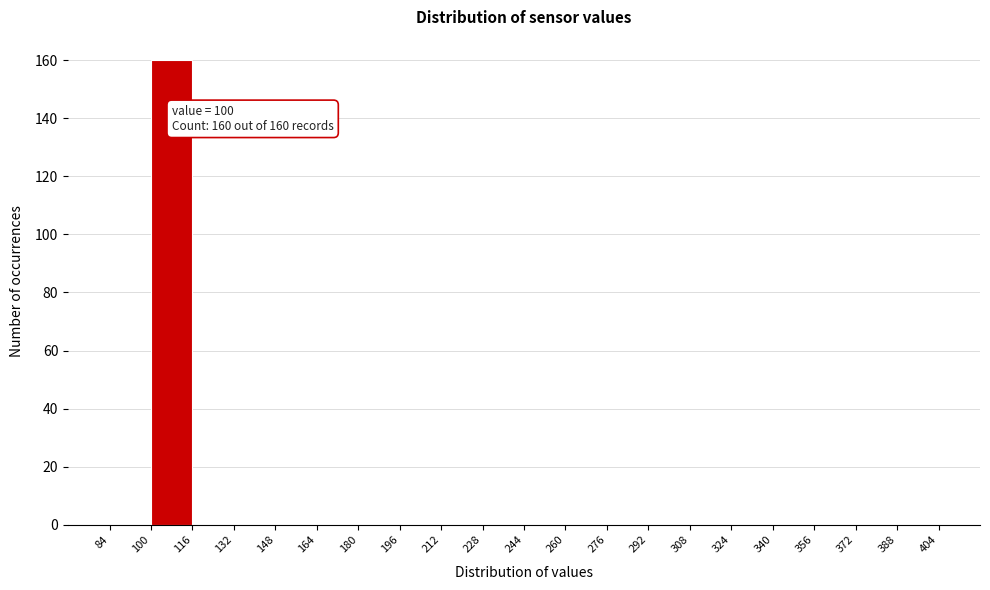

Over which range of the x-axis is the bar tallest?

100 to 116